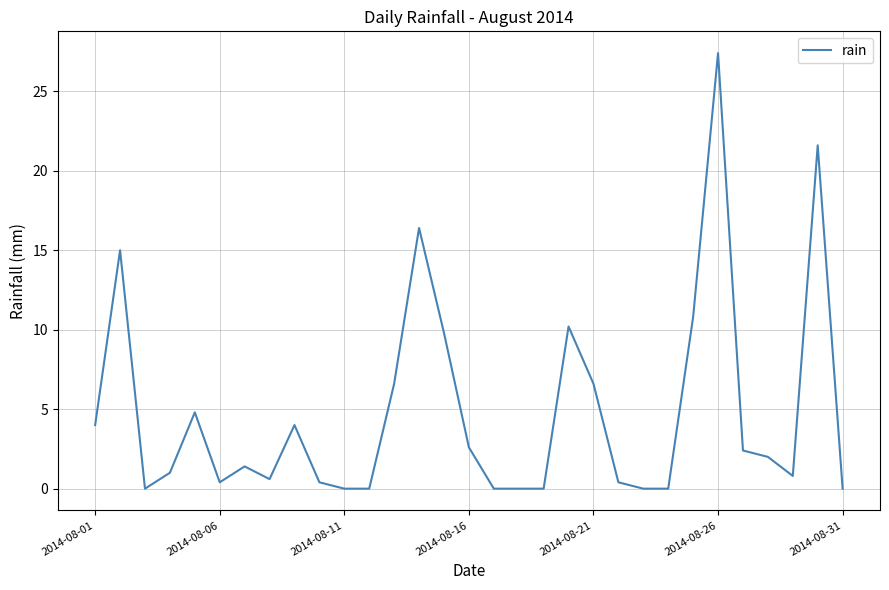

Which label corresponds to the largest value in the chart?

2014-08-26